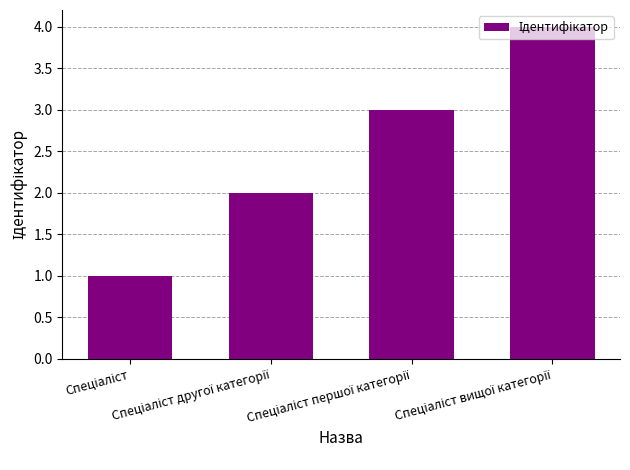

Does the chart contain stacked bars?

No